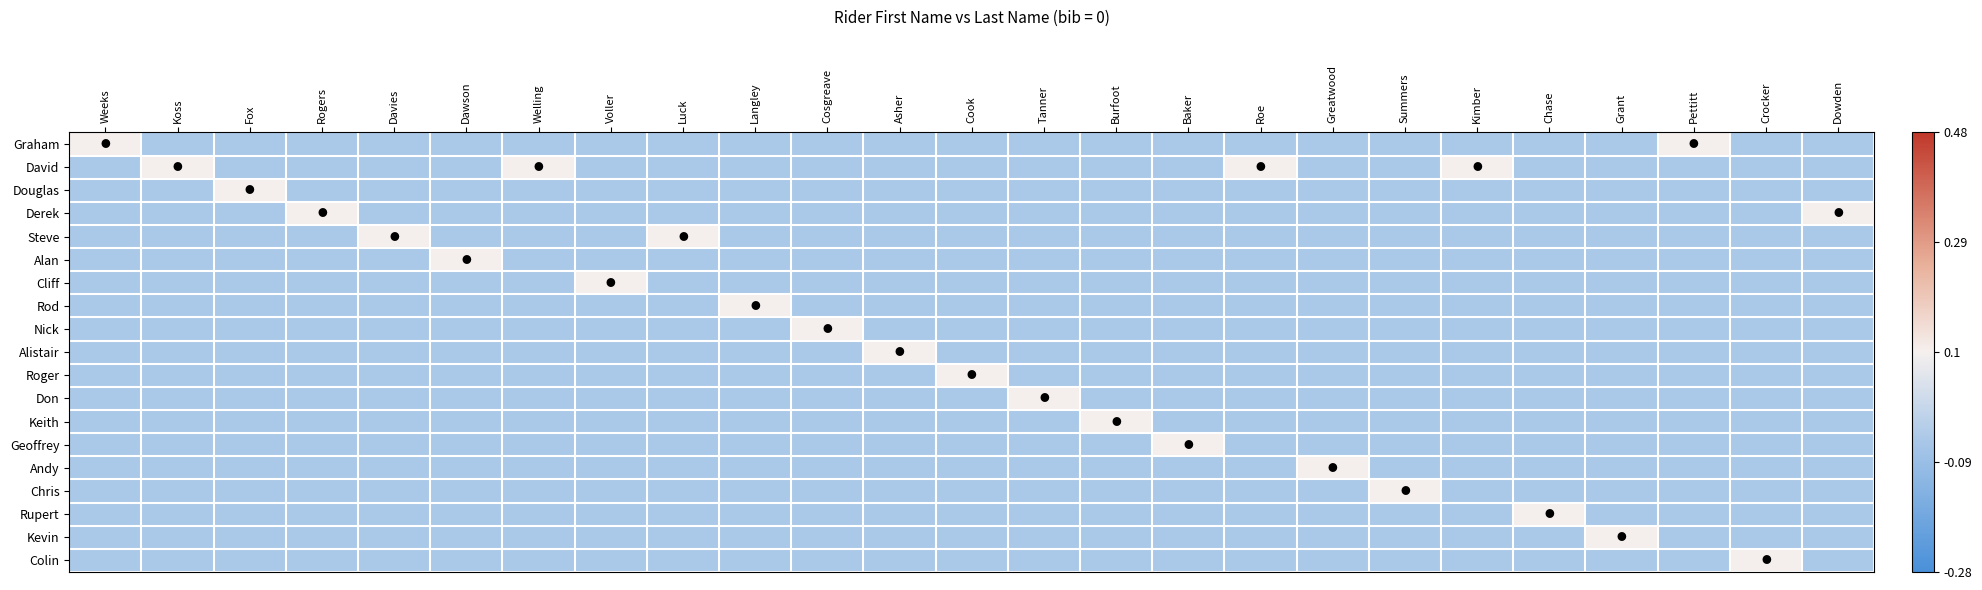

What is the spread (max minus min) of values at Roe?

0.2